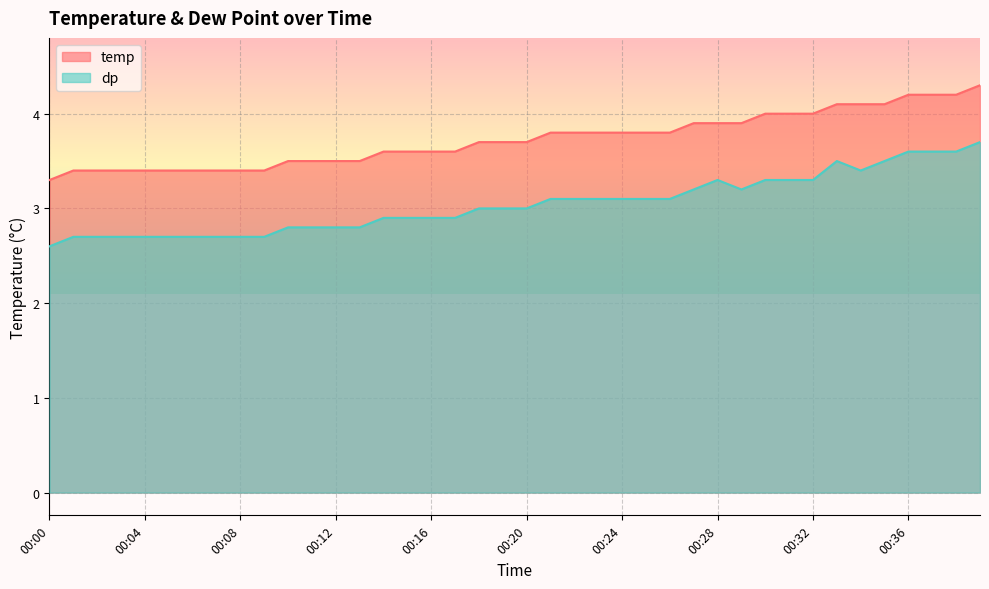

What is the difference between the second highest and second lowest values in the dp series?

0.9